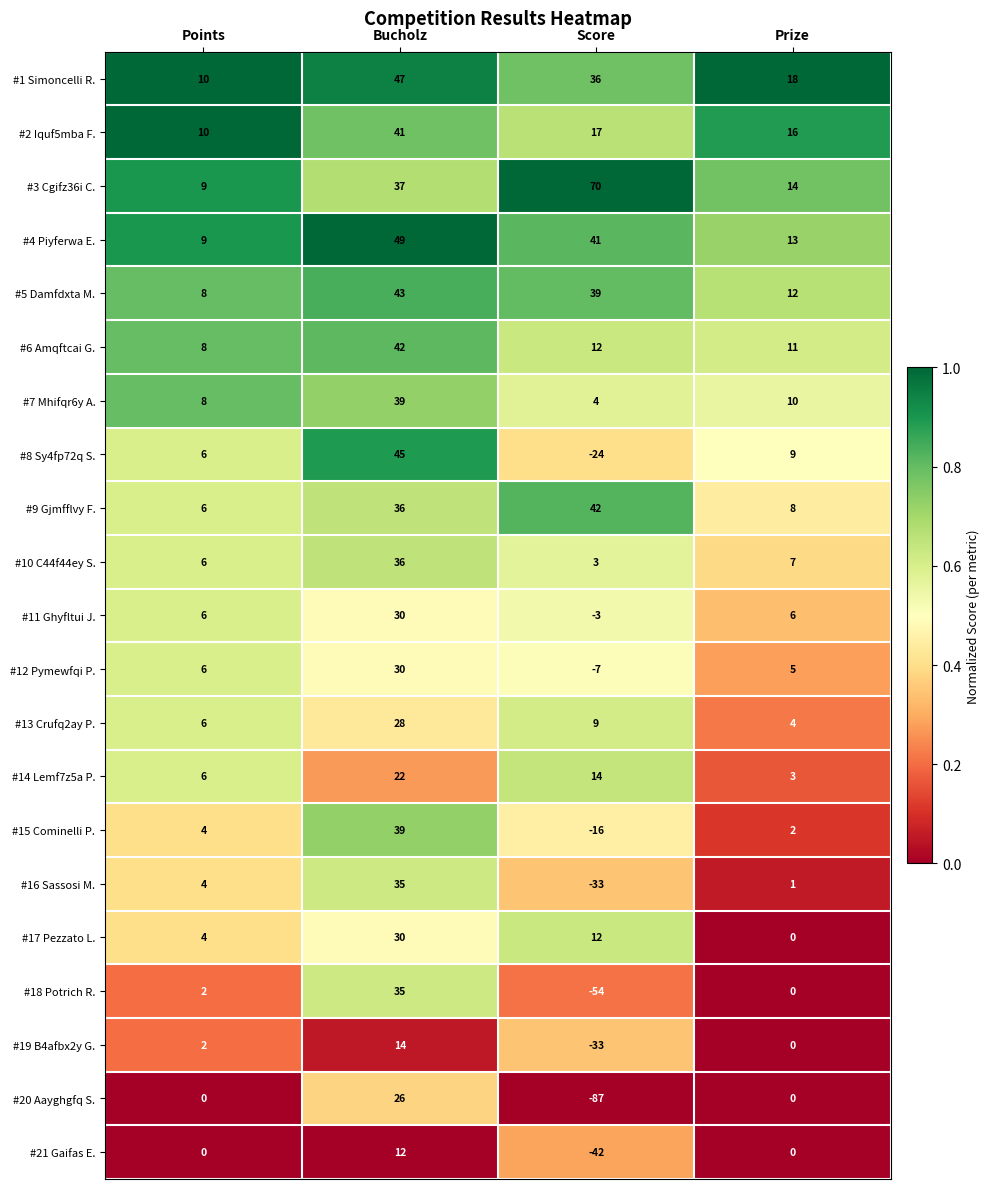

Which label corresponds to the largest value in the chart?

Score